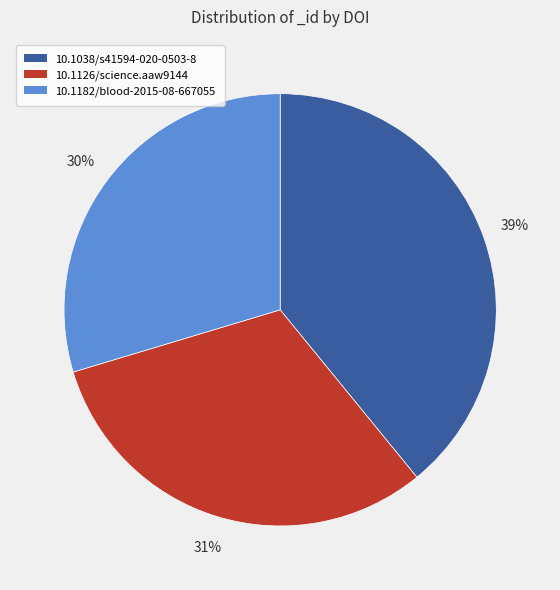

What percentage is the 10.1182/blood-2015-08-667055 slice, to the nearest percent?

30%